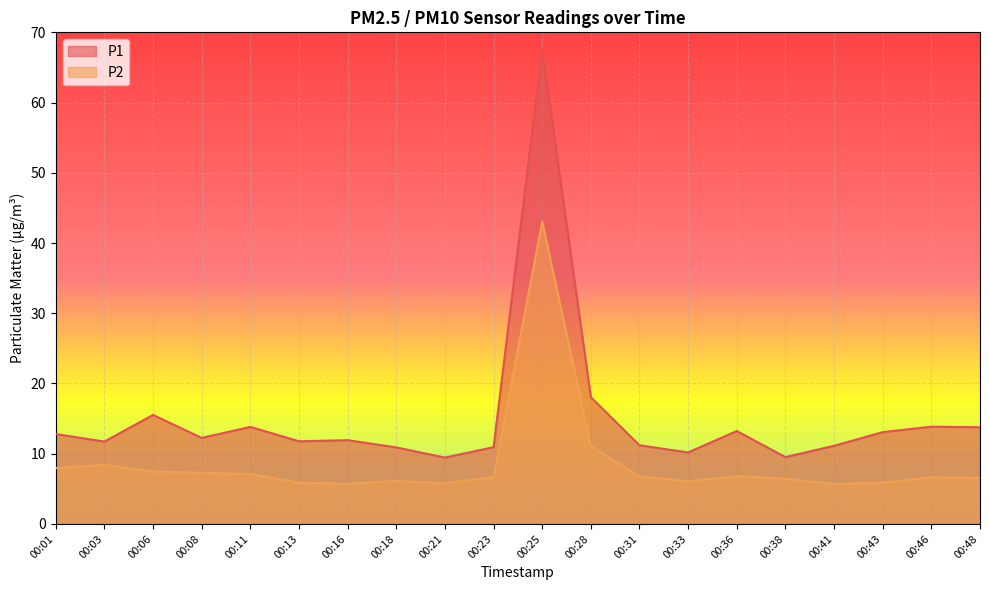

The P1 series shows 10.2 at 00:33. True or false?

True